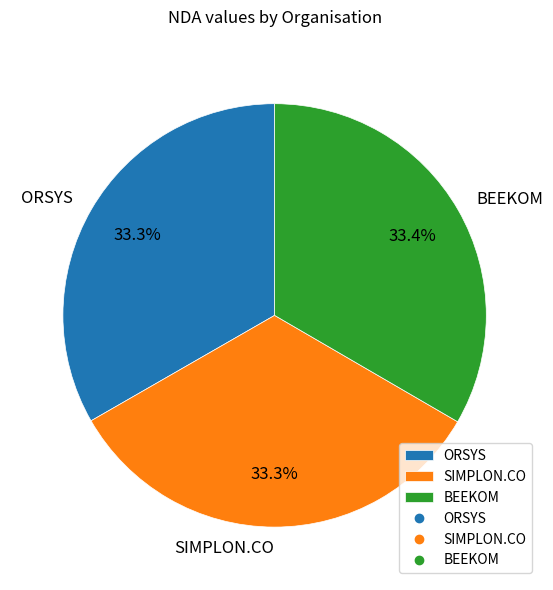

Approximately how many times larger is the value at SIMPLON.CO compared to BEEKOM?

1.0